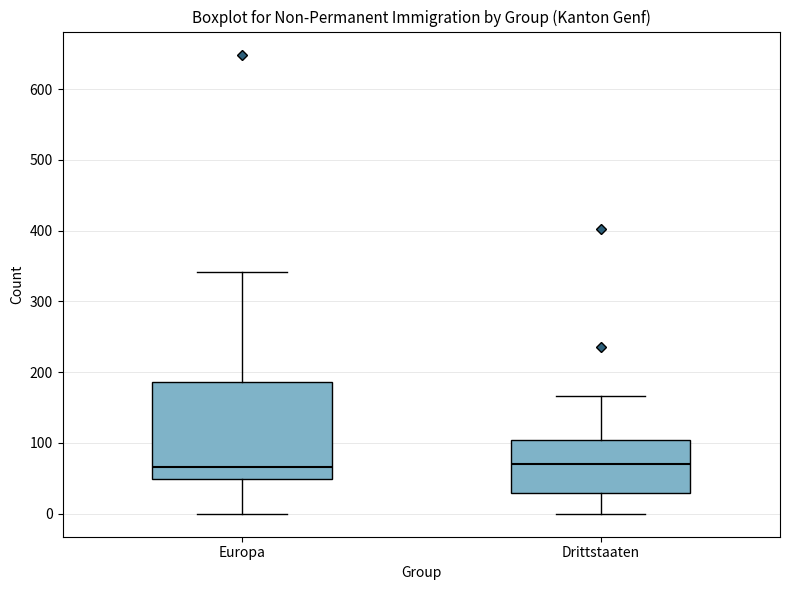

Comparing the boxes themselves (not the whiskers), which one is the tallest?

Europa